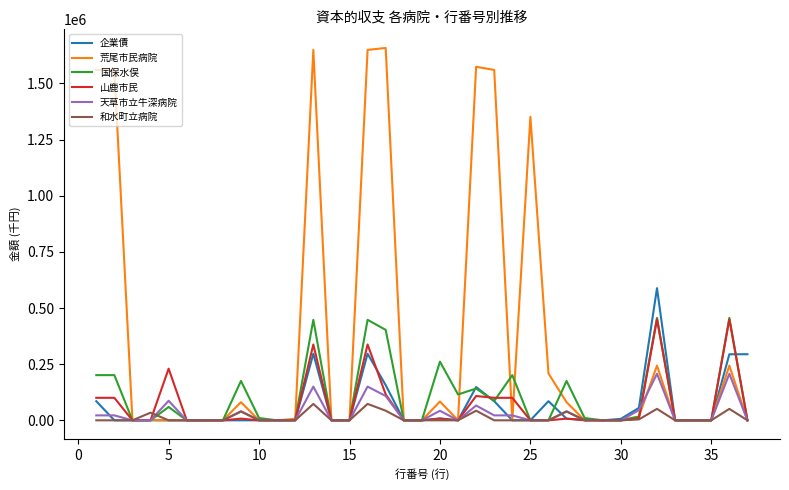

Which series has the widest spread of values?

荒尾市民病院